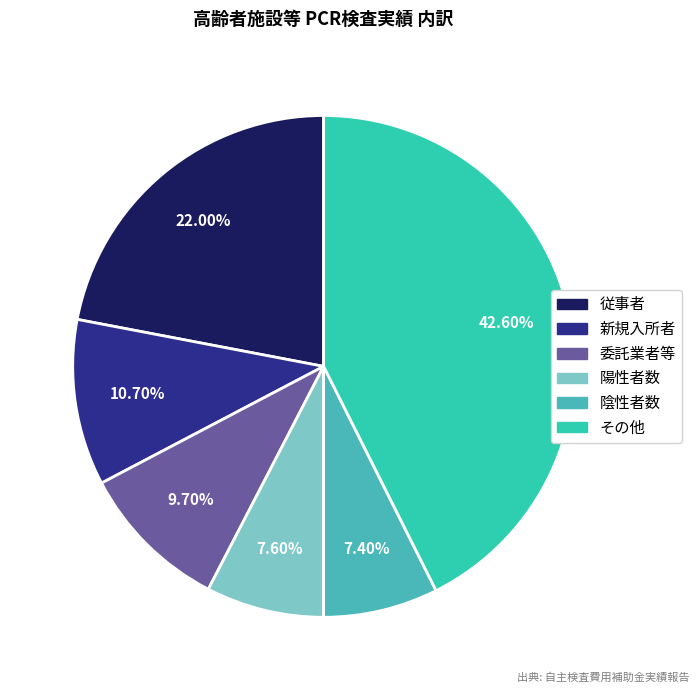

To the nearest percent, what portion does 新規入所者 represent?

11%